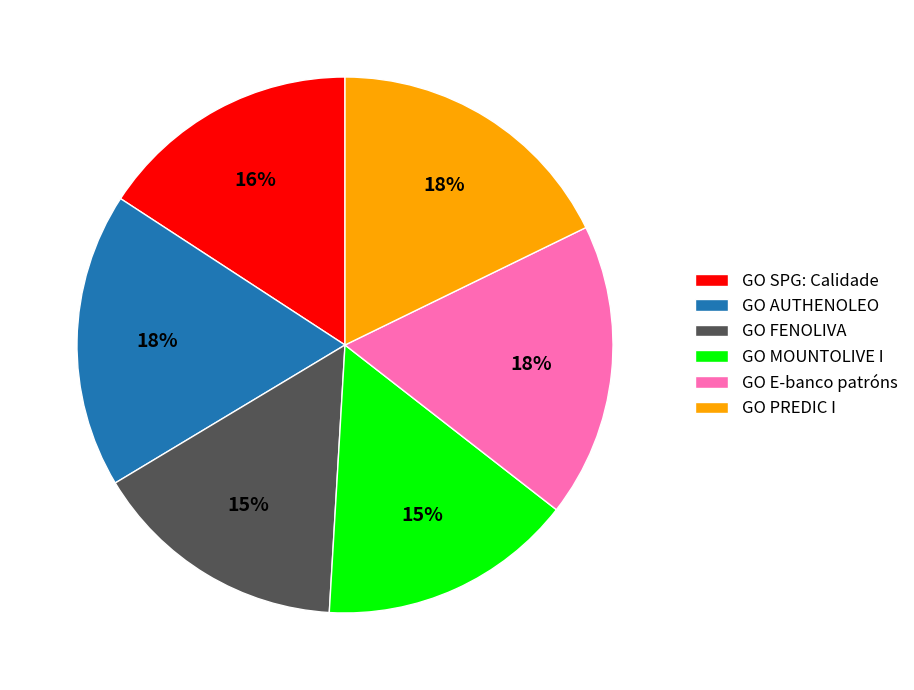

Approximately how many times larger is the value at GO AUTHENOLEO compared to GO FENOLIVA?

1.2